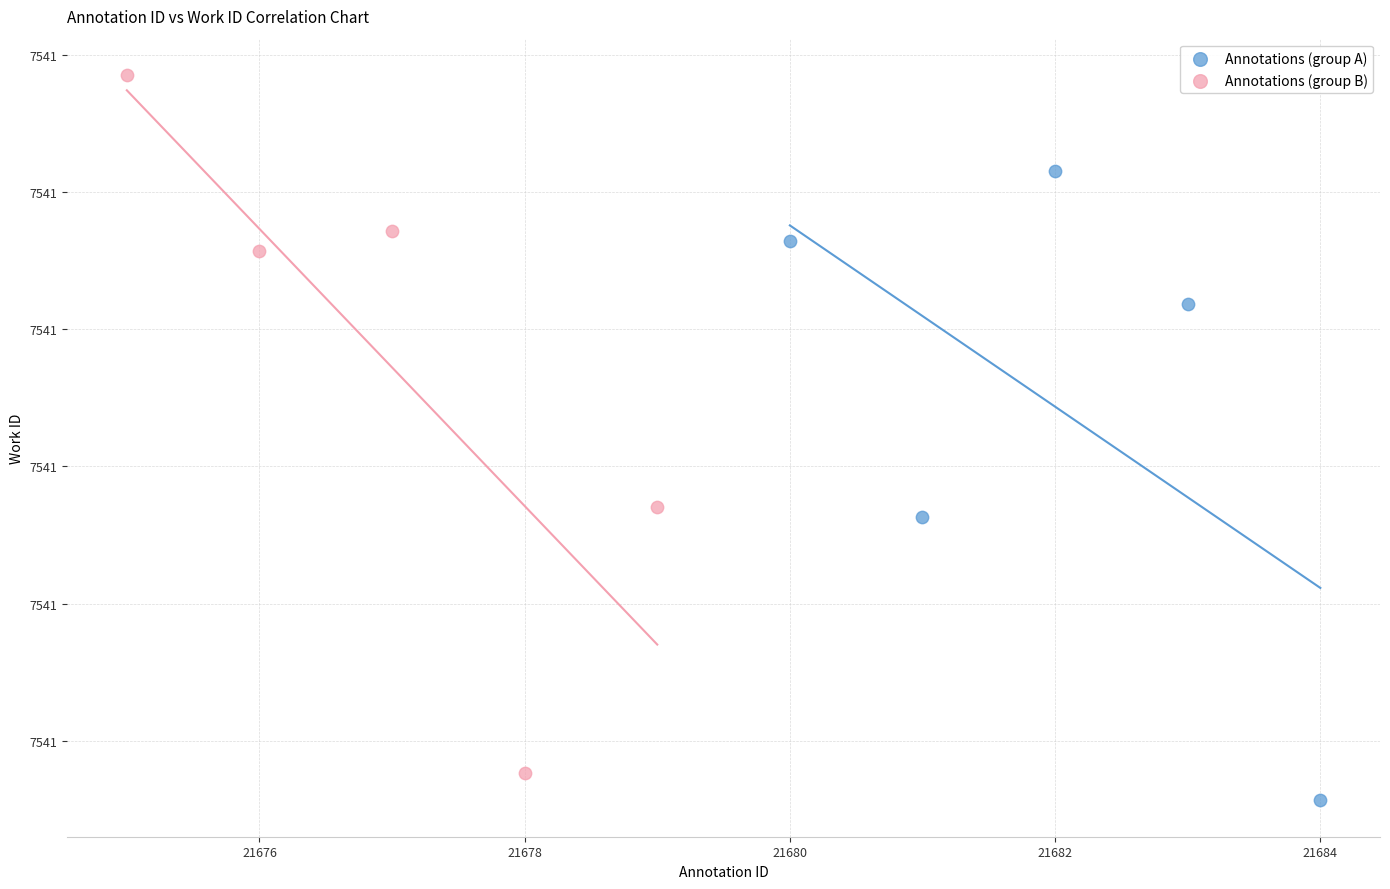

What are all the series names shown in the legend?

Annotations (group A), Annotations (group B)